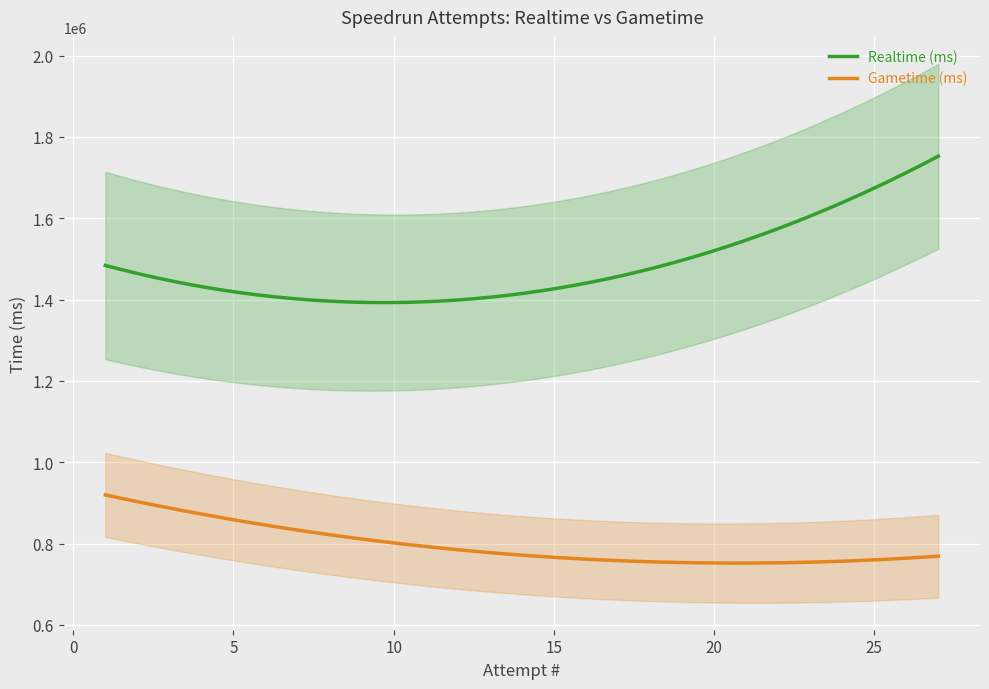

At how many categories does at least one series exceed 957059?

13